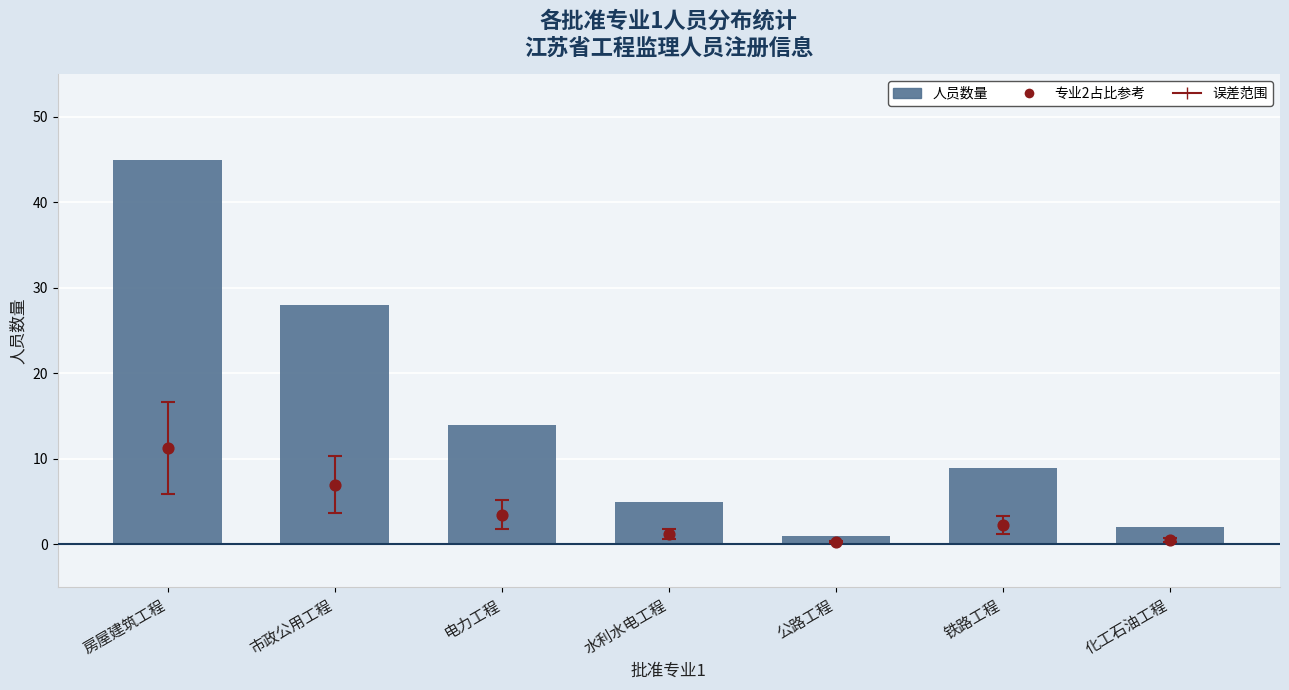

At which category is the sum across all series the highest?

房屋建筑工程